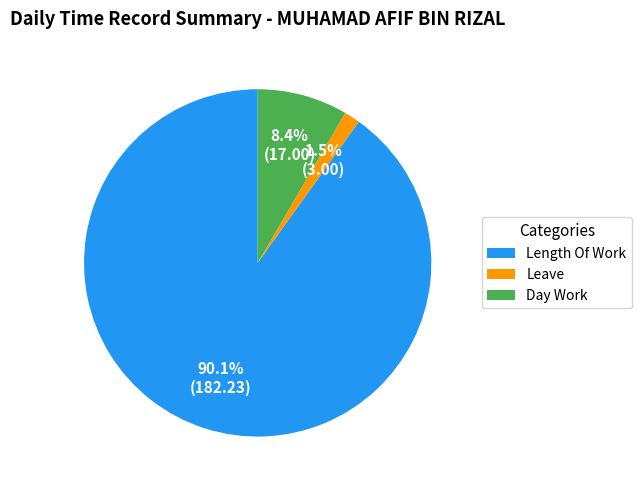

To the nearest percent, what is the difference between the largest and smallest slice percentages?

89%